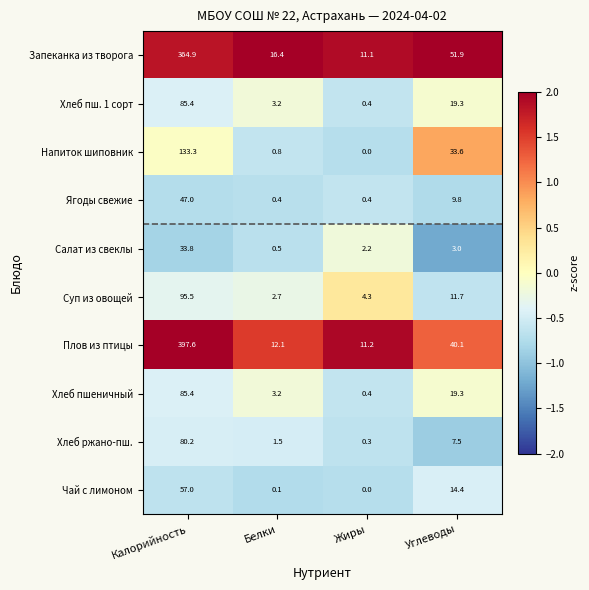

Where does the Суп из овощей series first go above 11?

Калорийность